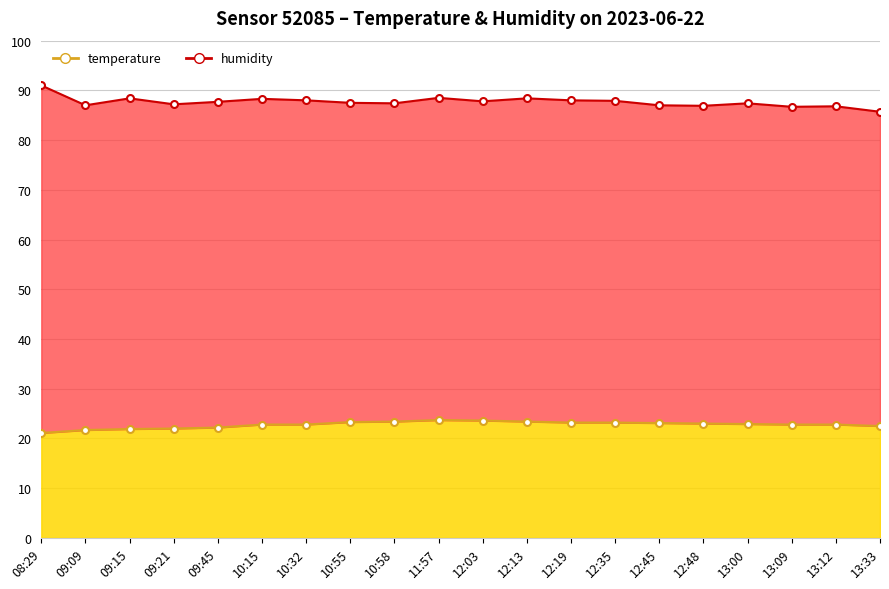

What is the total value across all series at 09:45?

109.9